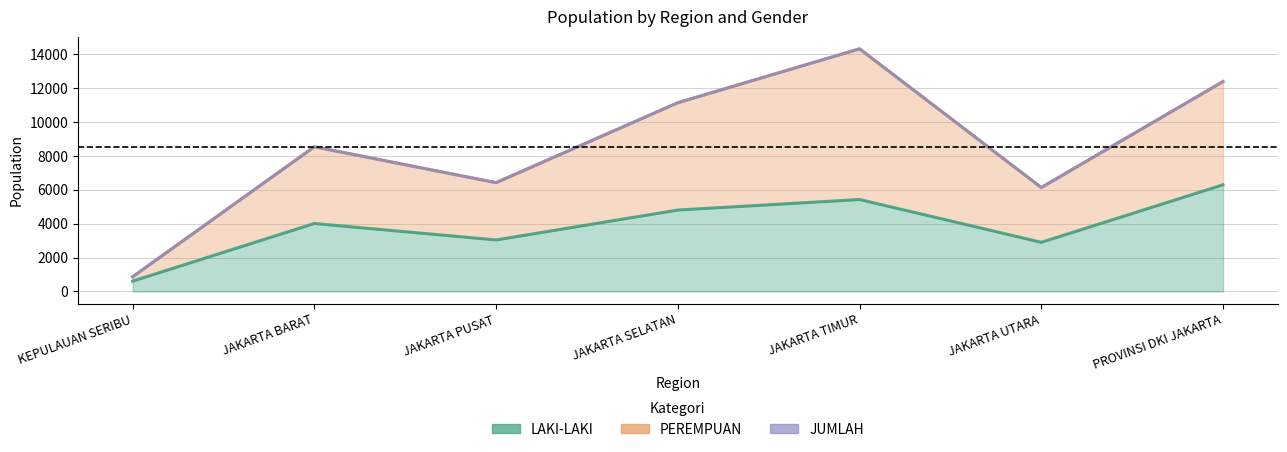

What are all the series names shown in the legend?

LAKI-LAKI, PEREMPUAN, JUMLAH